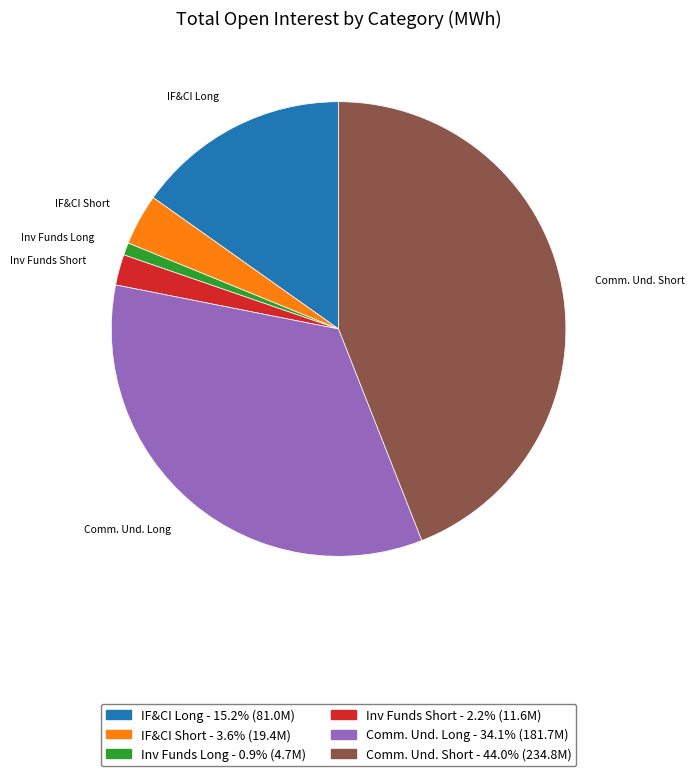

Is there a majority slice in this chart?

No